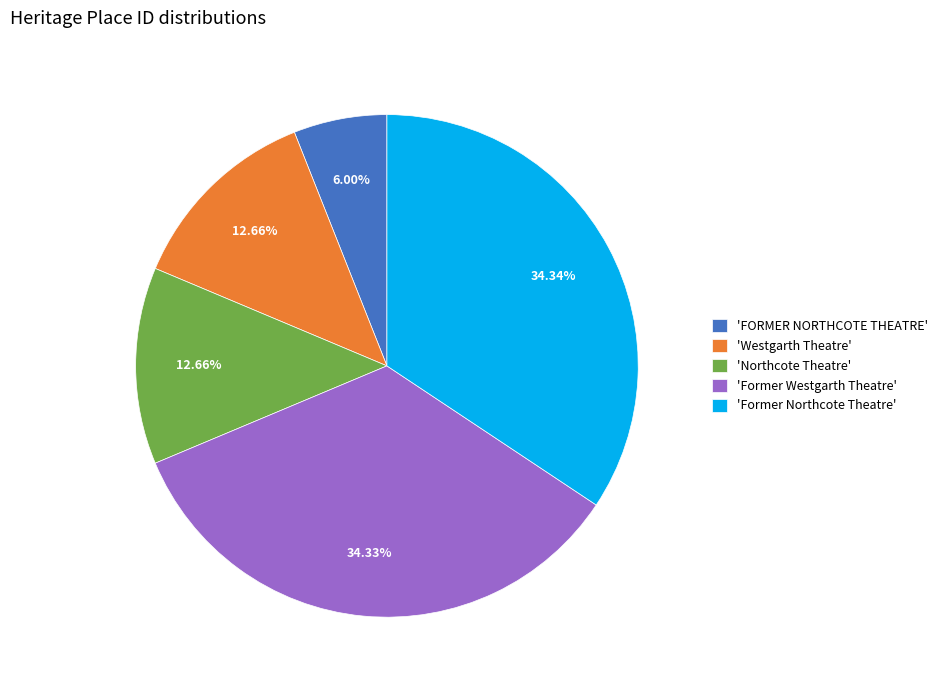

Which category has the smallest portion of the pie?

'FORMER NORTHCOTE THEATRE'